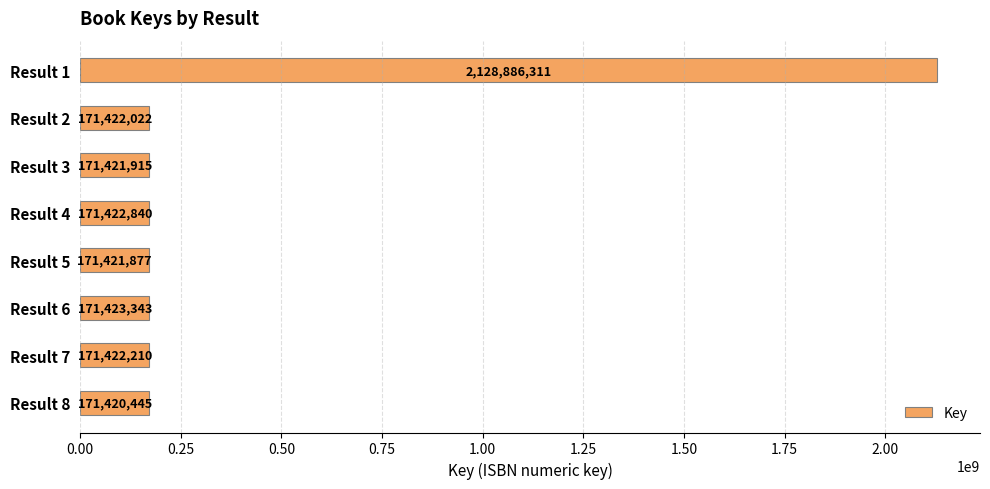

What is the change in value from Result 4 to Result 5?

-963